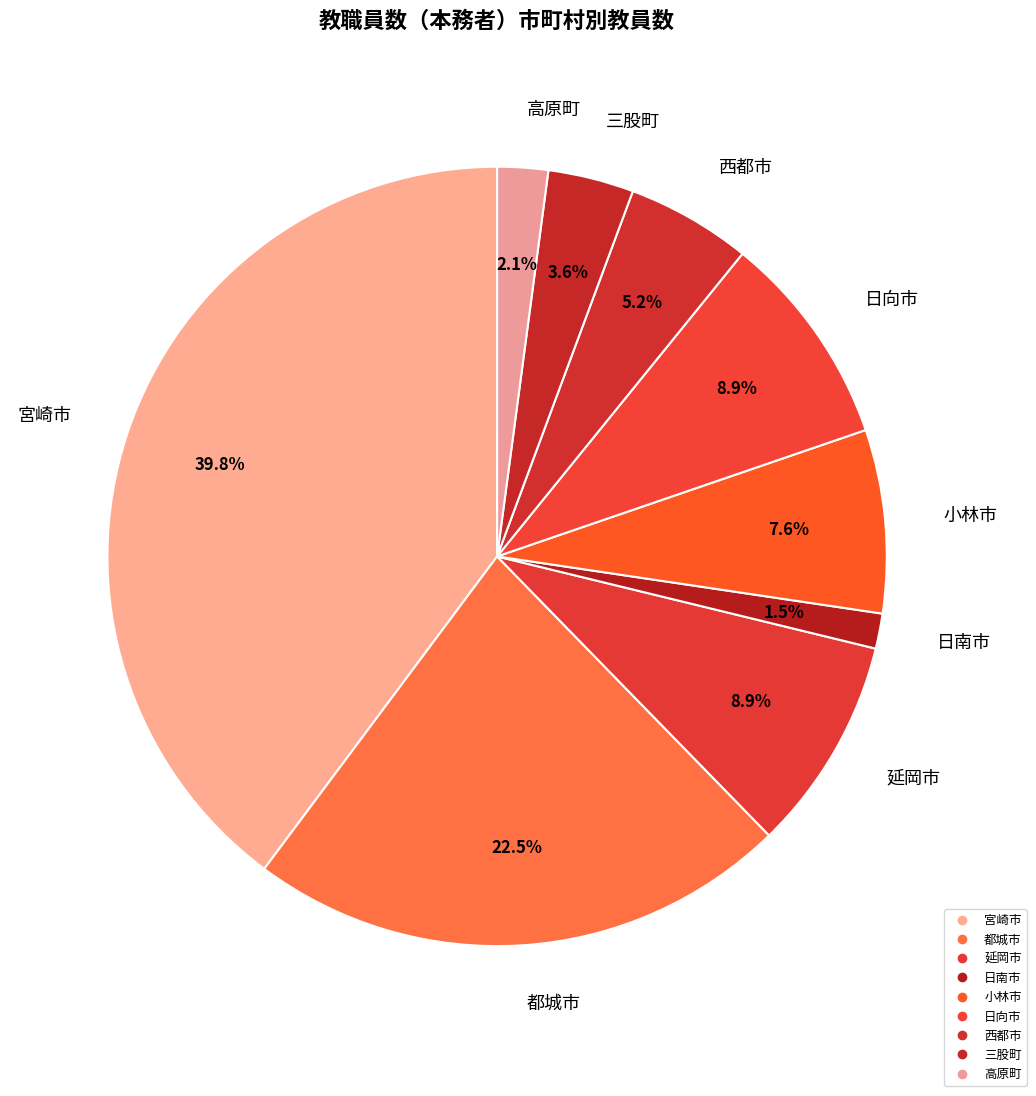

What is the change in value from 都城市 to 三股町?

-117